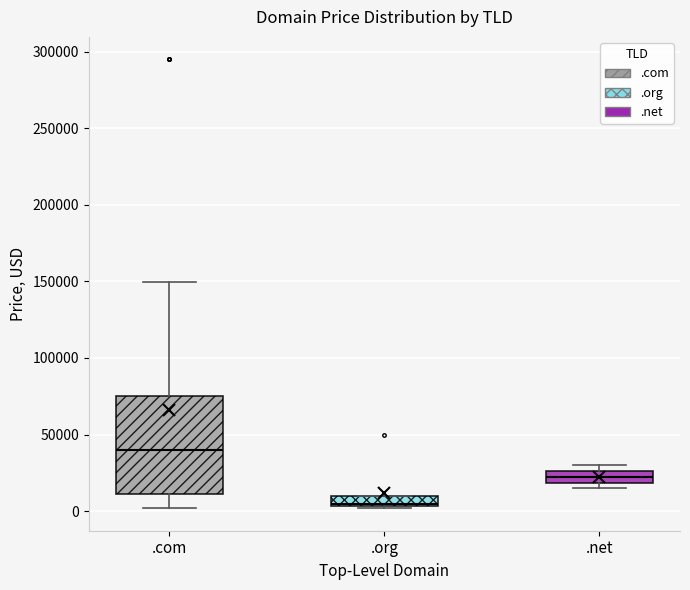

Where is the upper edge of the box for .org on the y-axis? The values are not printed on the chart, so give them approximately, as read against the axis.

10000